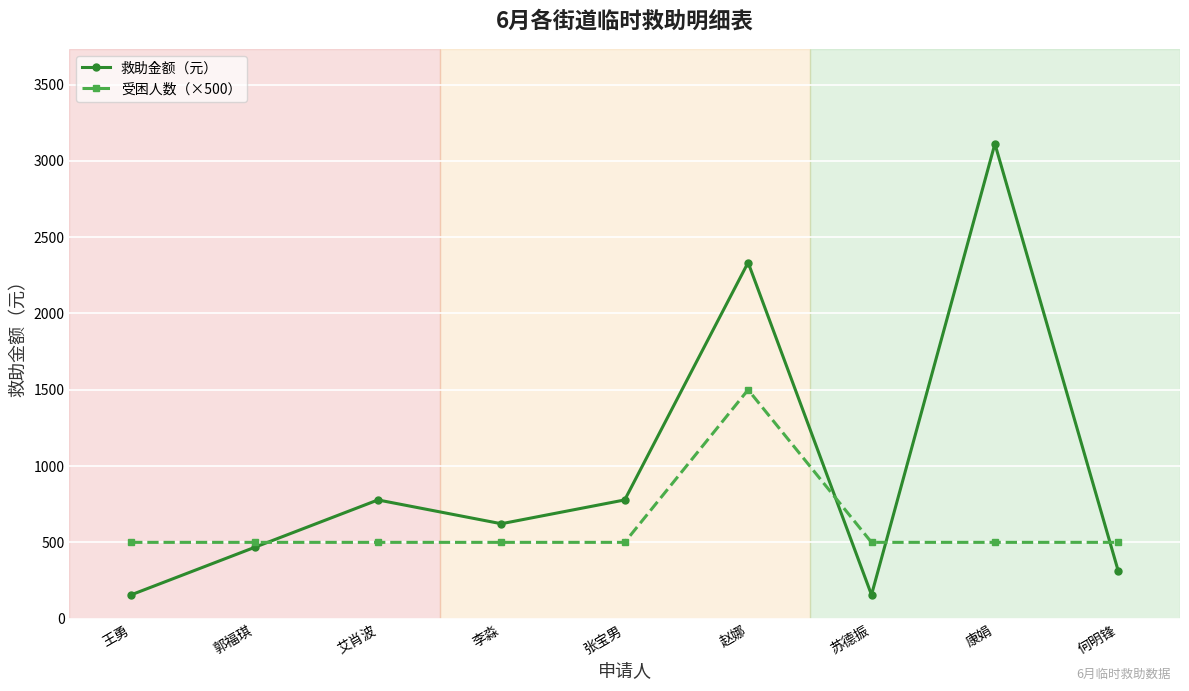

Reading left to right, list all the values displayed in this chart.

救助金额（元）: 156	467	778	622	778	2334	156	3112	311
受困人数（×500）: 500	500	500	500	500	1500	500	500	500